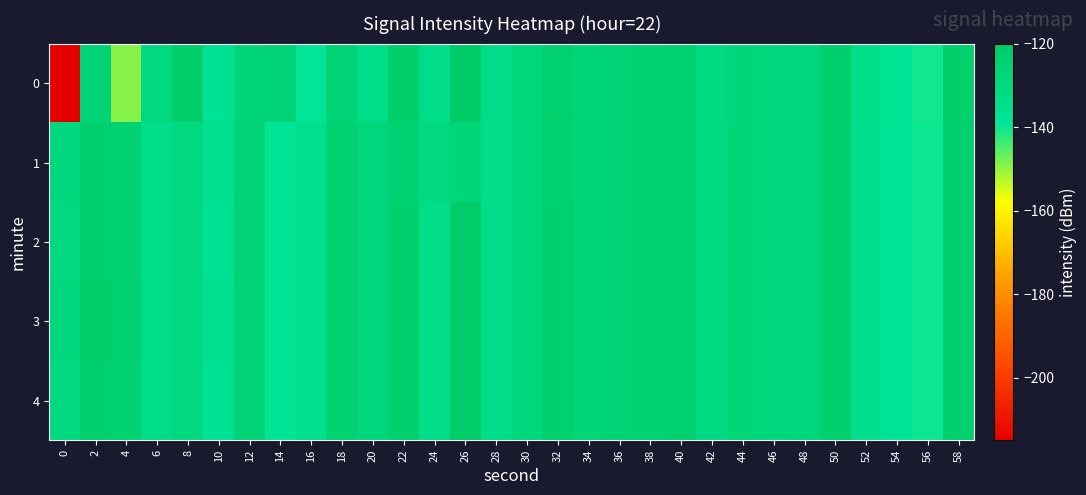

Rank the series by their maximum value, from highest to lowest.

0, 2, 3, 4, 1